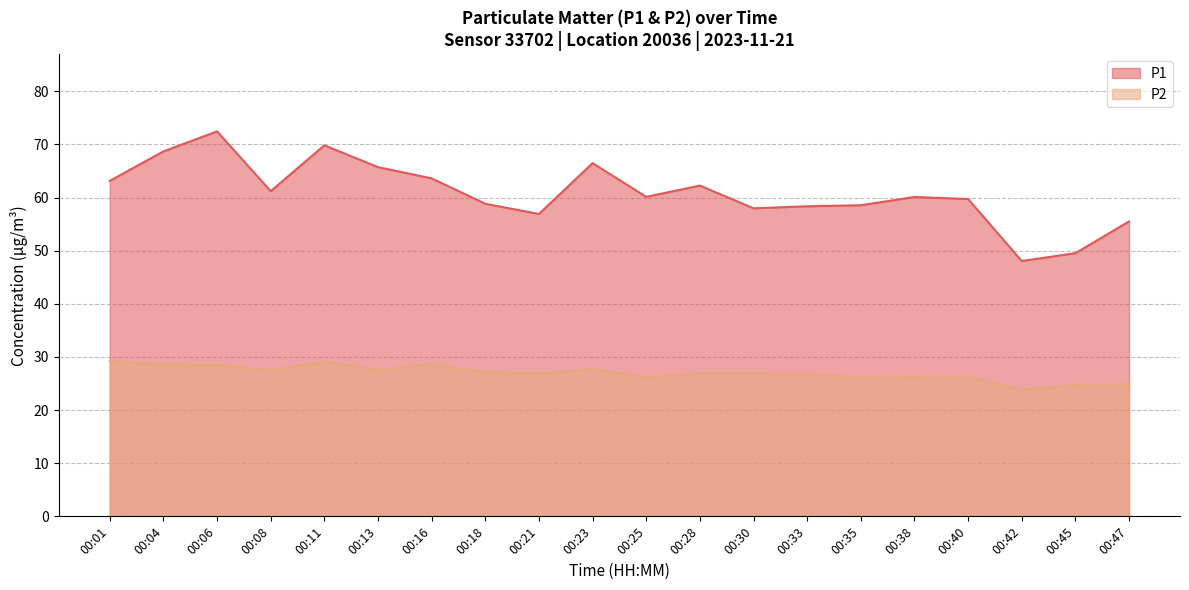

At which label is P1 closest to 60?

00:38